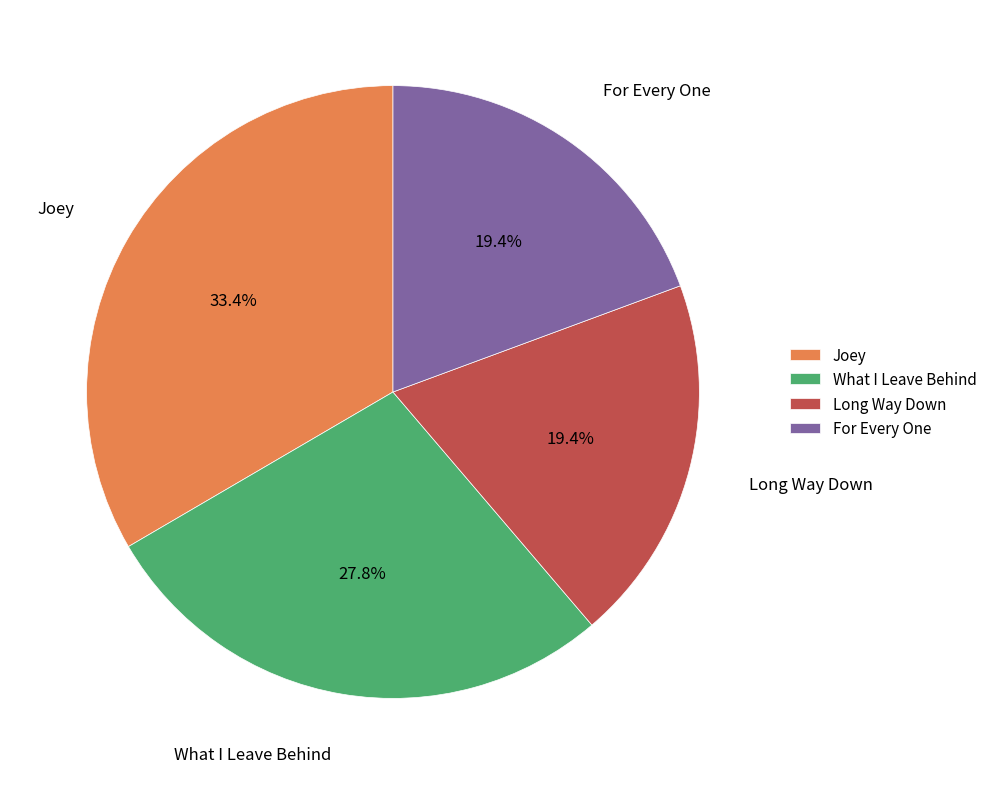

To the nearest percent, what percentage of the pie is For Every One?

19%